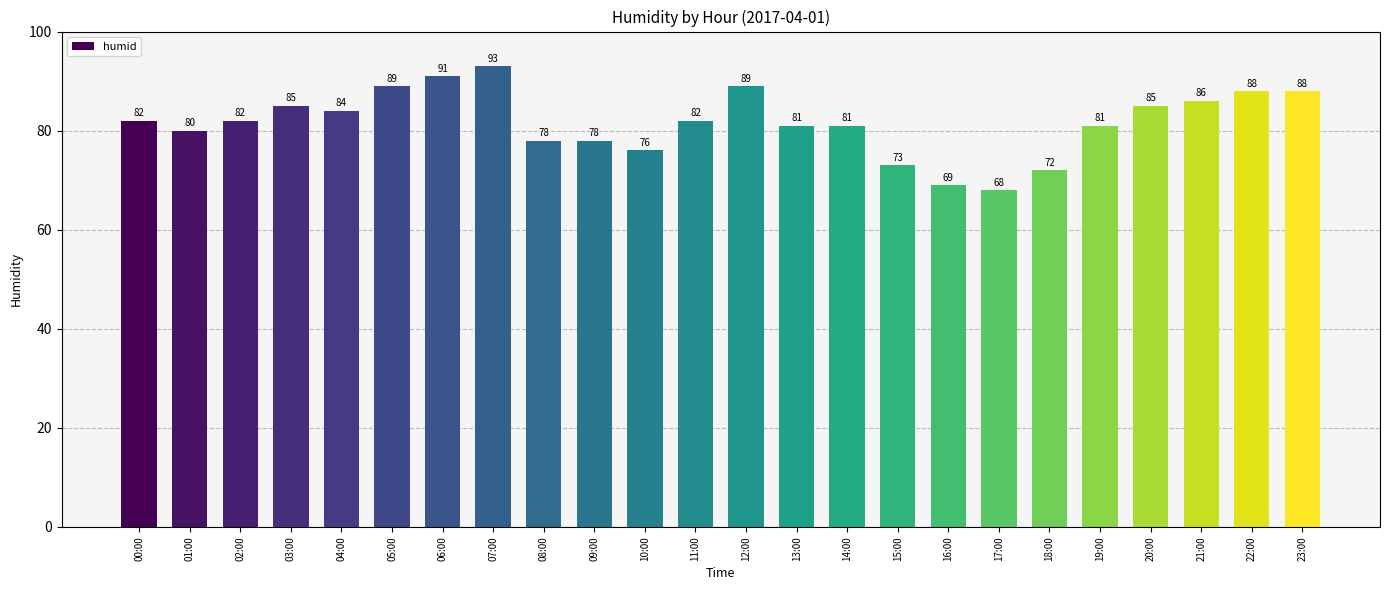

Reading right to left, extract all data points from this chart.

23:00=88	22:00=88	21:00=86	20:00=85	19:00=81	18:00=72	17:00=68	16:00=69	15:00=73	14:00=81	13:00=81	12:00=89	11:00=82	10:00=76	09:00=78	08:00=78	07:00=93	06:00=91	05:00=89	04:00=84	03:00=85	02:00=82	01:00=80	00:00=82